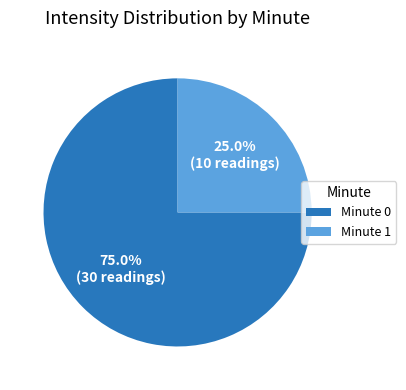

Does any single category account for the majority?

Yes